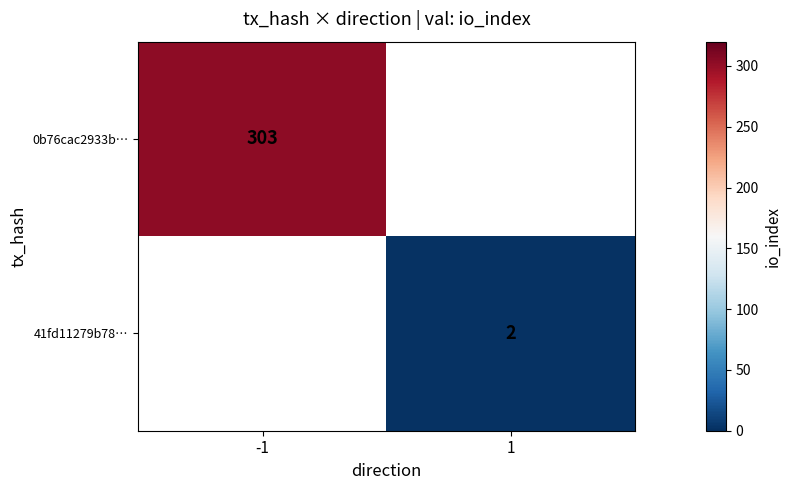

How many values in 0b76cac2933b… are above zero?

1